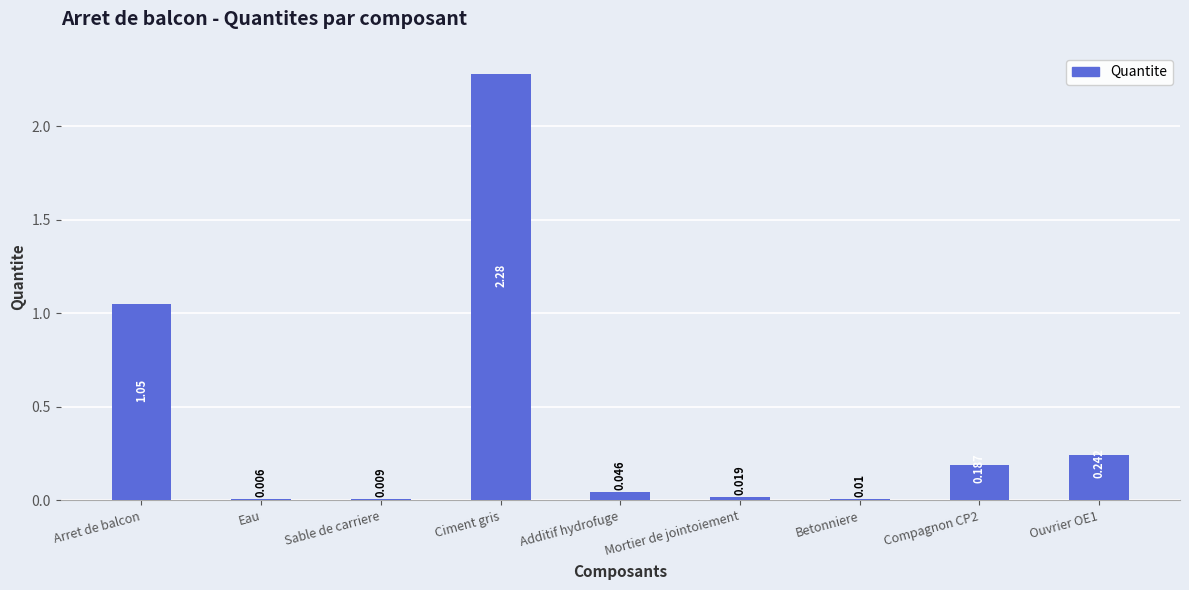

At which label is the value closest to 1?

Arret de balcon